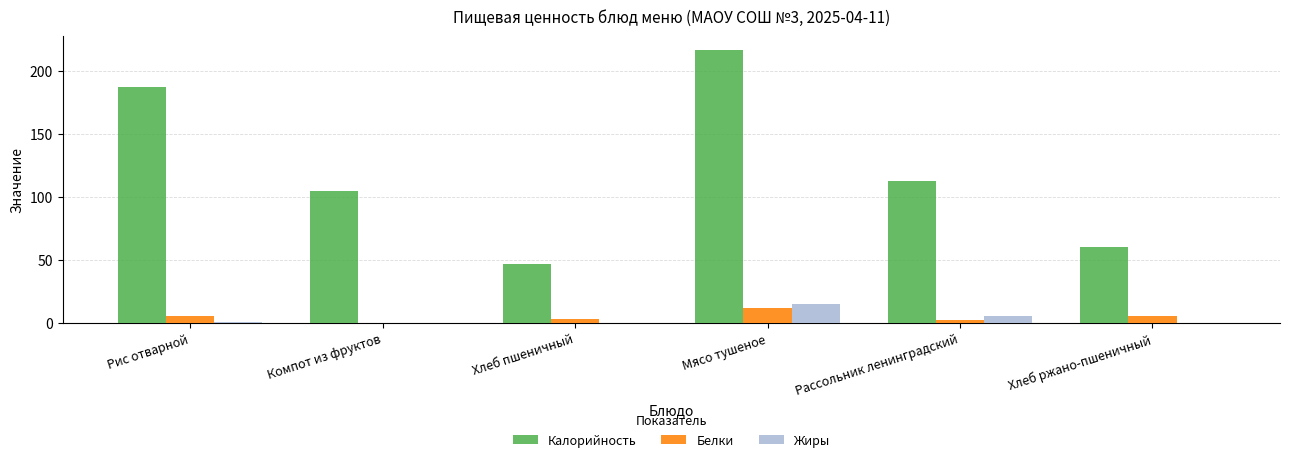

What is the spread (max minus min) of values at Мясо тушеное?

204.3